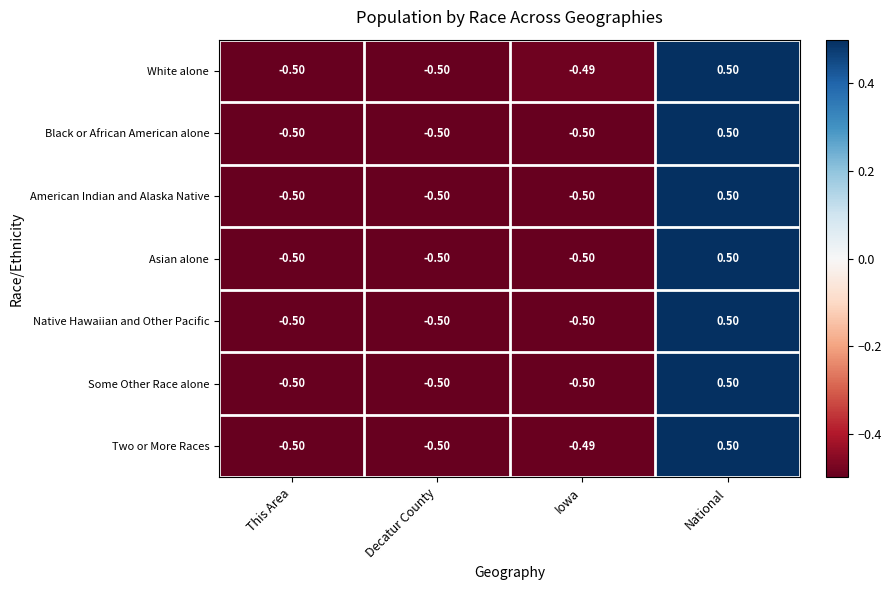

At which label does White alone first exceed 0?

National